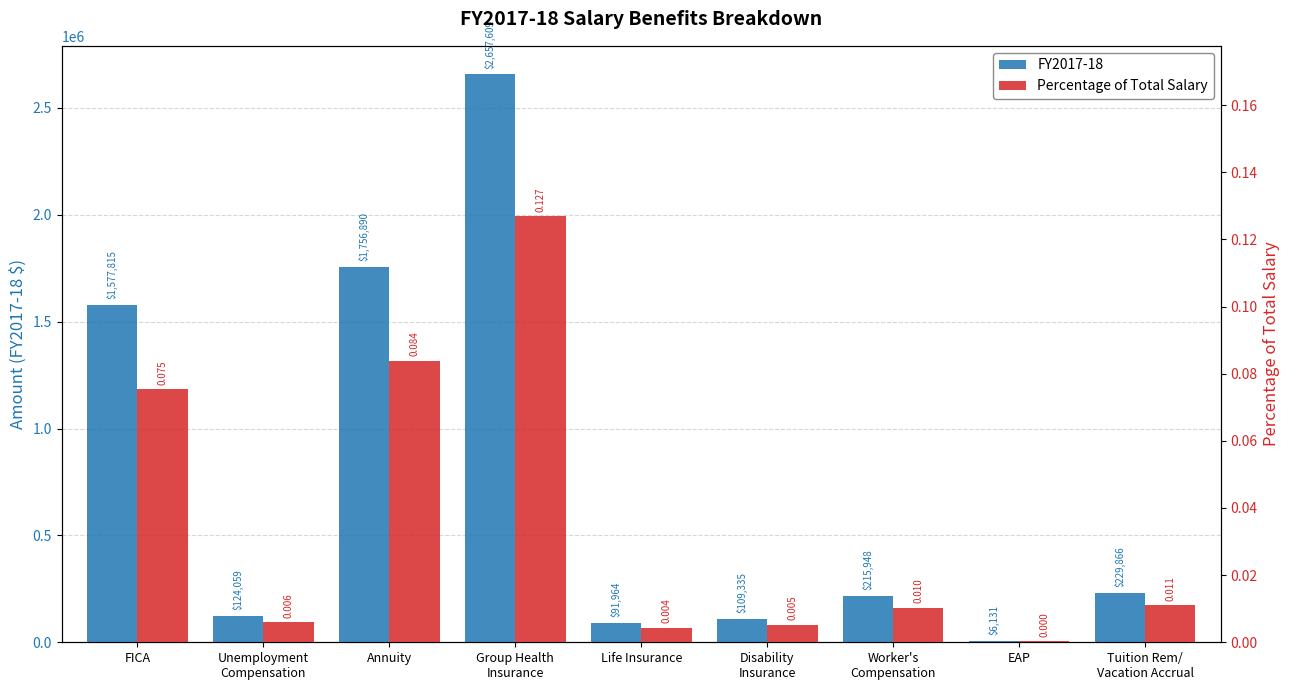

Does the chart contain any negative values?

No